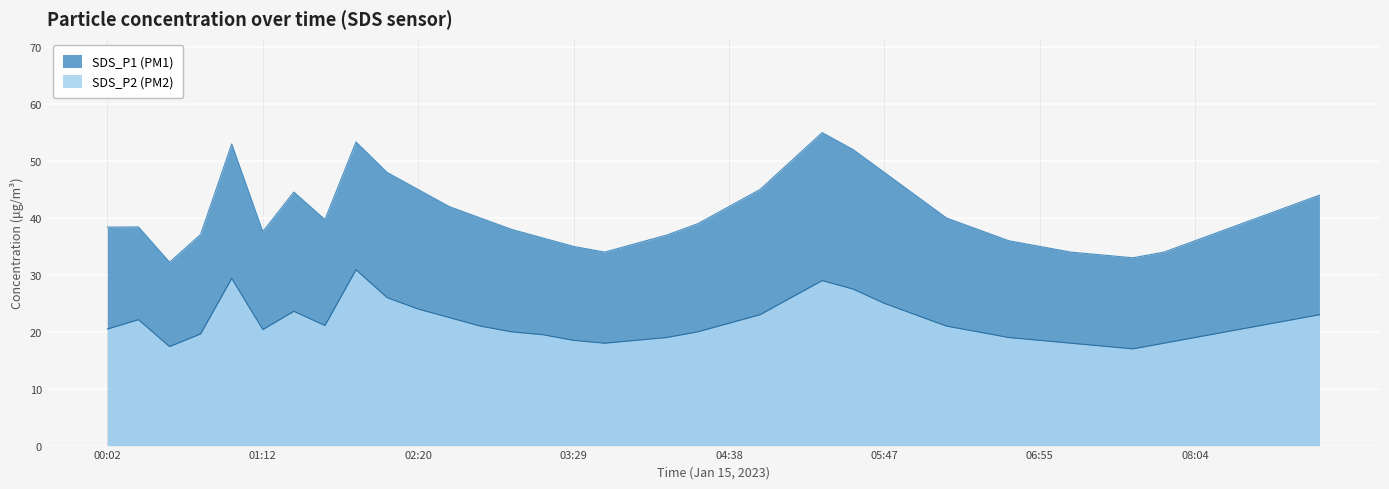

What is the approximate value of SDS_P2 at 00:44?

19.6